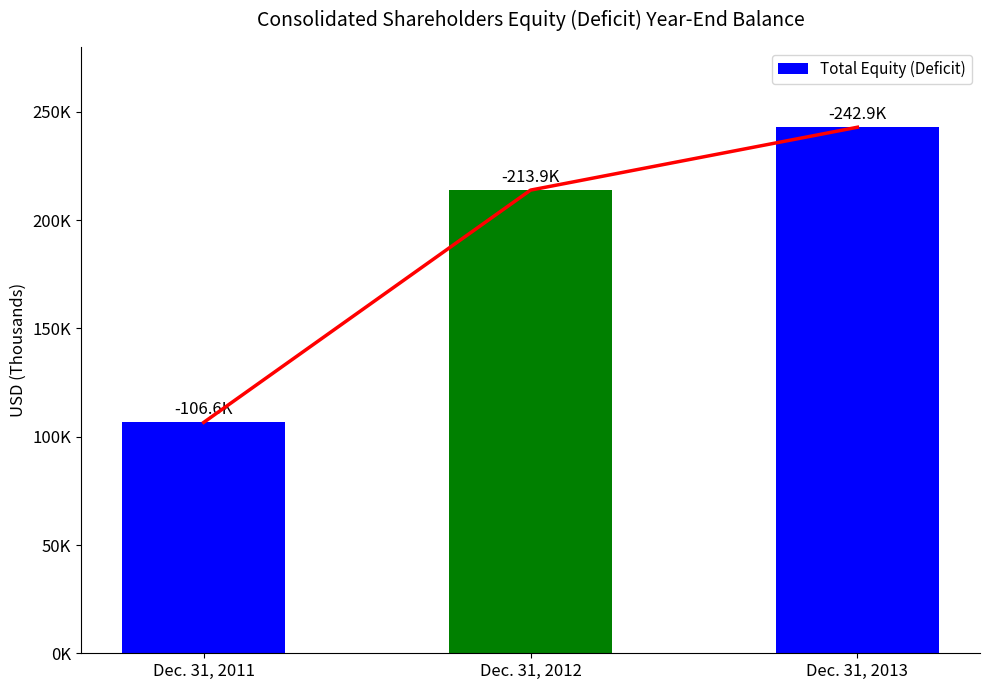

Is it true that the value at Dec. 31, 2013 is 242941?

True